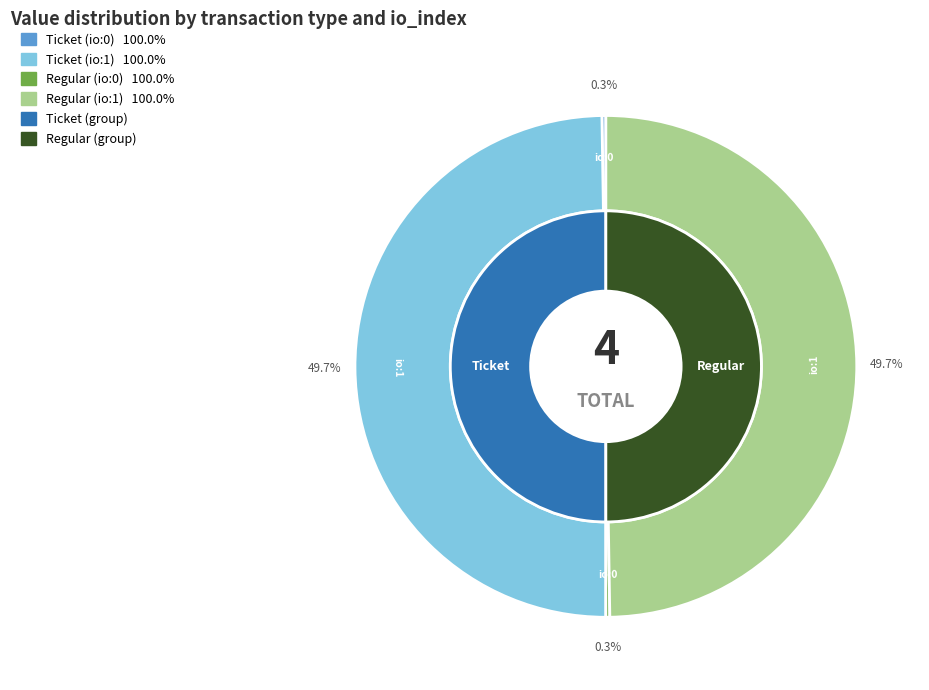

How many slices are in this pie chart?

4